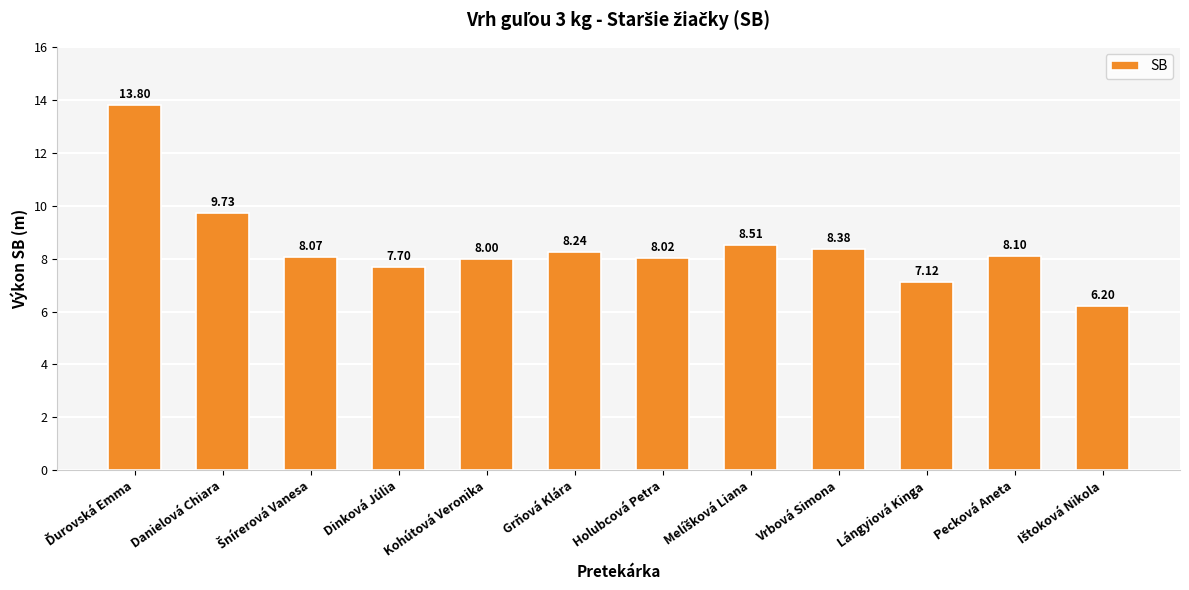

What is the average value?

8.5